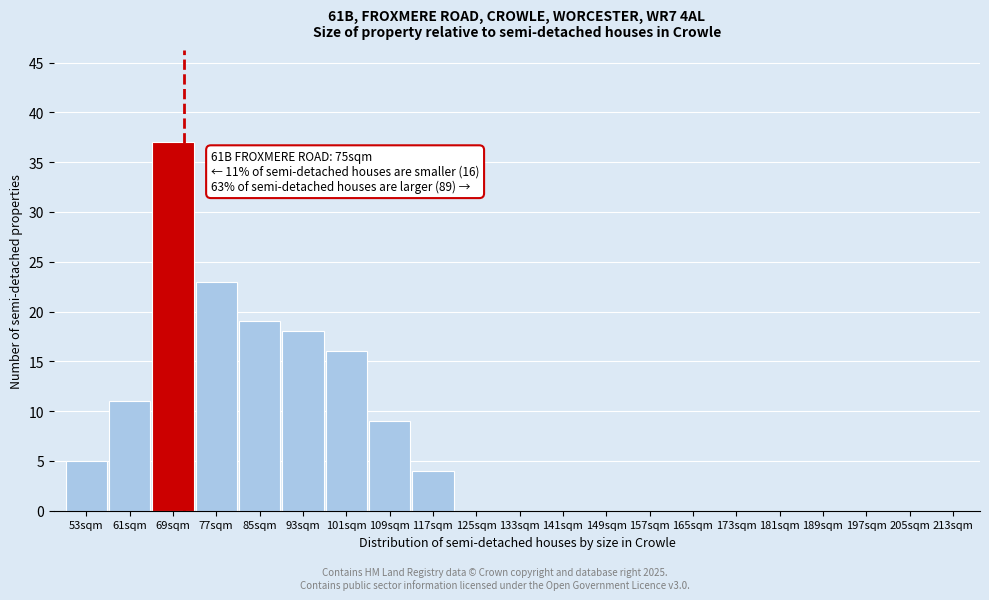

Reading left to right, extract all data points from this chart.

53sqm=5	61sqm=11	69sqm=37	77sqm=23	85sqm=19	93sqm=18	101sqm=16	109sqm=9	117sqm=4	125sqm=0	133sqm=0	141sqm=0	149sqm=0	157sqm=0	165sqm=0	173sqm=0	181sqm=0	189sqm=0	197sqm=0	205sqm=0	213sqm=0